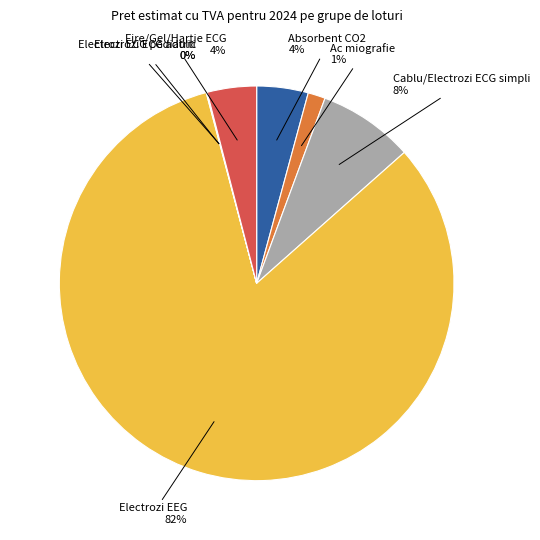

Is there any slice that represents more than half of the pie?

Yes